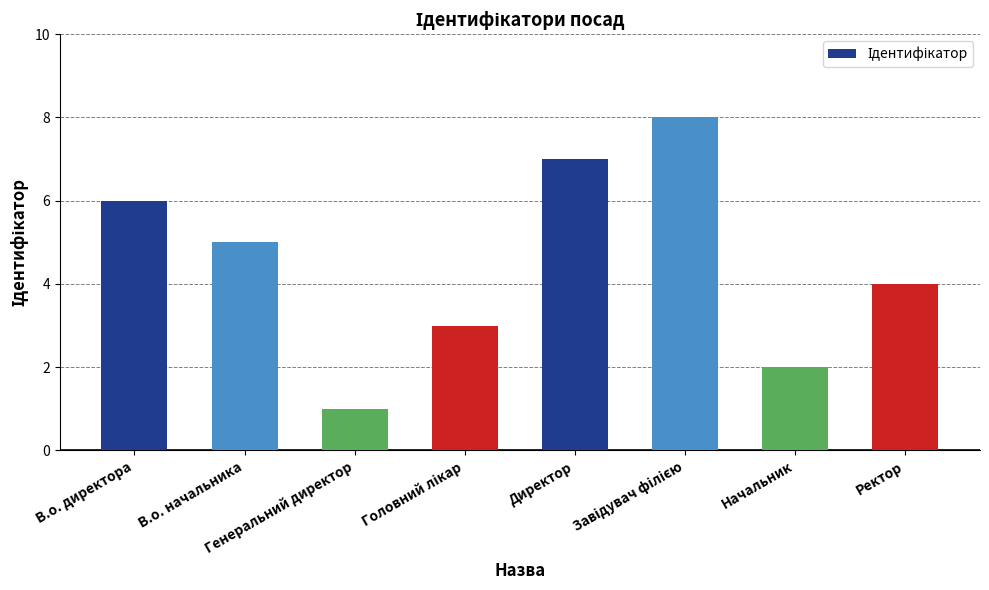

How many values are between 3 and 7?

5